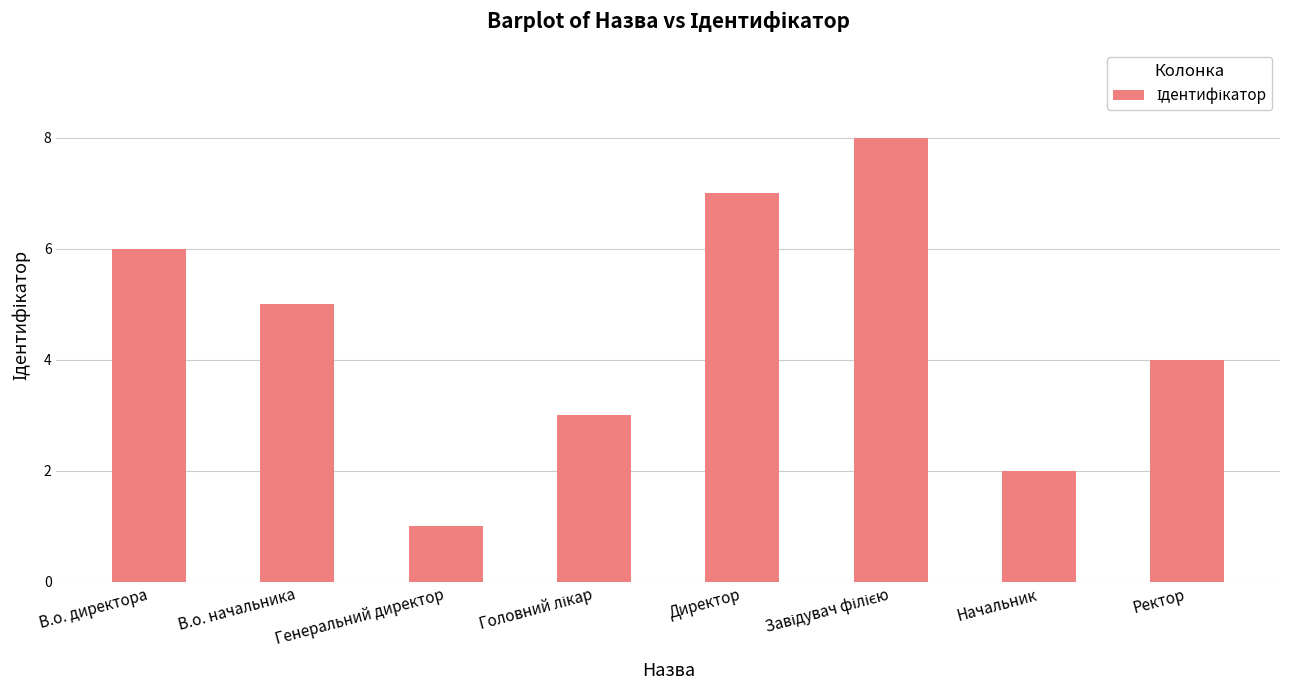

What is the difference between the maximum and second lowest values?

6